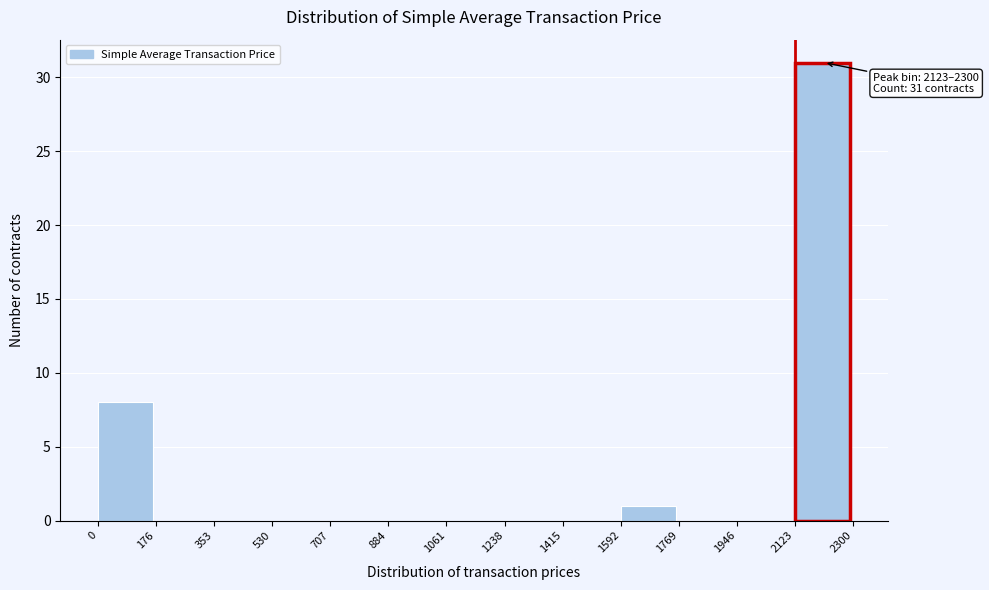

Over which range of the x-axis is the bar tallest?

2123 to 2300